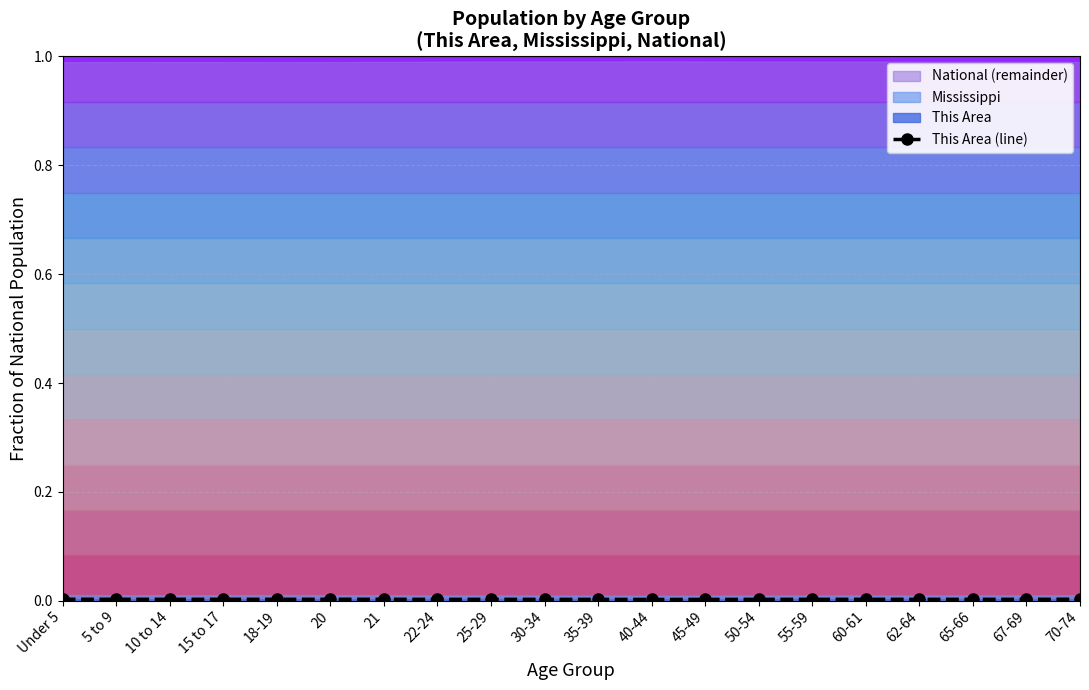

Which label corresponds to the smallest value in the chart?

40-44